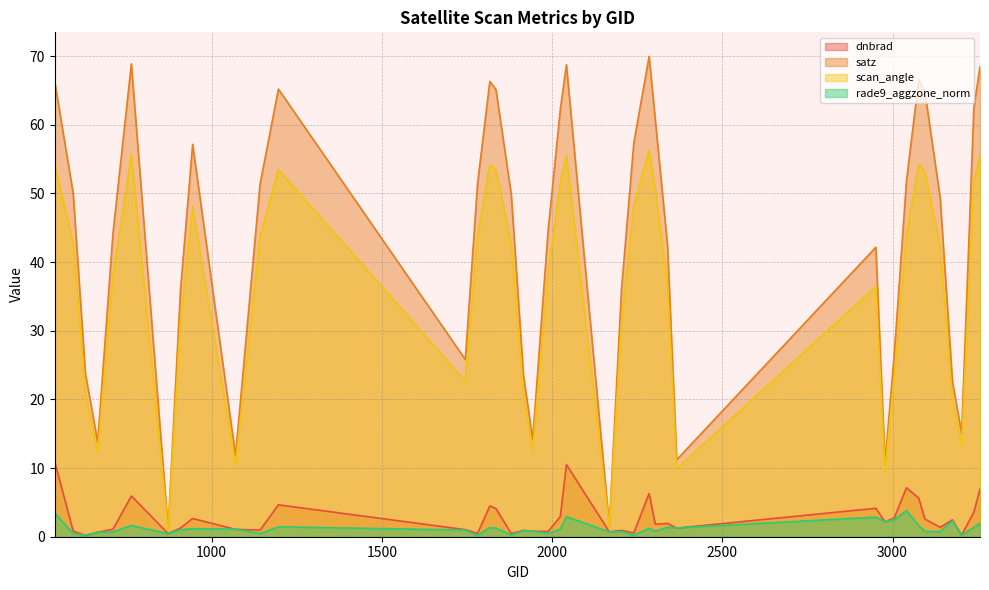

At how many categories does at least one series exceed 23?

31